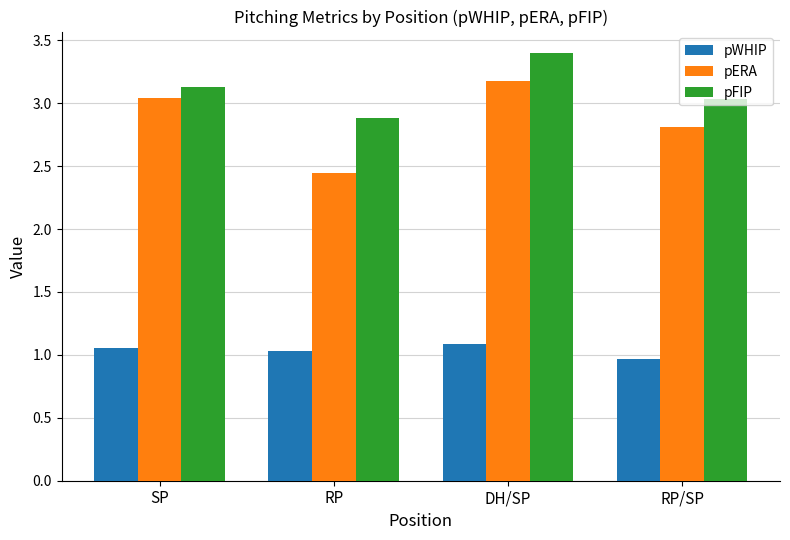

What is the difference between the pWHIP values at DH/SP and RP?

0.1